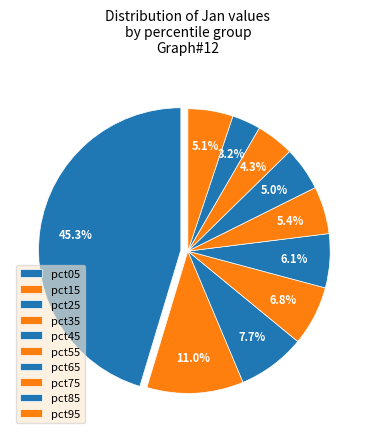

Count the number of slices in the pie.

10